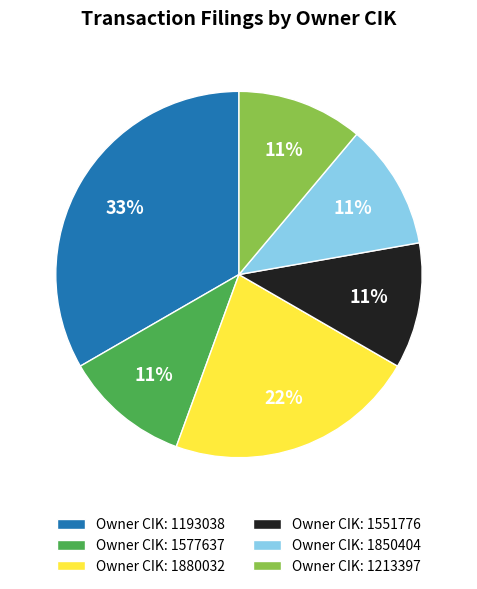

Which slice is the largest?

Owner CIK: 1193038